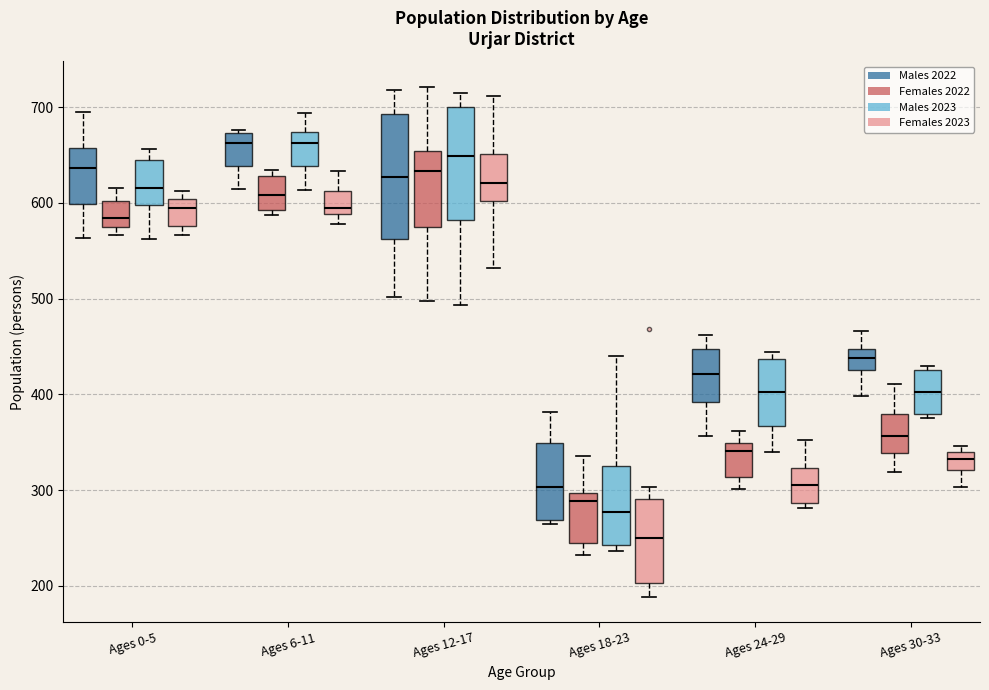

Reading left to right, transcribe this box plot: for each box, give where its median line is, the range the box spans, and where its two whiskers end, as read against the y-axis. The values are not printed on the chart, so give them approximately, as read against the axis.

Ages 0-5 (Males 2022): median 640, box 600 to 660, whiskers 560 to 700
Ages 0-5 (Females 2022): median 580, box 570 to 600, whiskers 570 (just below the box's lower edge) to 620
Ages 0-5 (Males 2023): median 620, box 600 to 640, whiskers 560 to 660
Ages 0-5 (Females 2023): median 590, box 580 to 600, whiskers 570 to 610
Ages 6-11 (Males 2022): median 660, box 640 to 670, whiskers 610 to 680
Ages 6-11 (Females 2022): median 610, box 590 to 630, whiskers 590 (just below the box's lower edge) to 630 (just above the box's upper edge)
Ages 6-11 (Males 2023): median 660, box 640 to 670, whiskers 610 to 690
Ages 6-11 (Females 2023): median 590 (just above the box's lower edge), box 590 to 610, whiskers 580 to 630
Ages 12-17 (Males 2022): median 630, box 560 to 690, whiskers 500 to 720
Ages 12-17 (Females 2022): median 630, box 580 to 650, whiskers 500 to 720
Ages 12-17 (Males 2023): median 650, box 580 to 700, whiskers 490 to 720
Ages 12-17 (Females 2023): median 620, box 600 to 650, whiskers 530 to 710
Ages 18-23 (Males 2022): median 300, box 270 to 350, whiskers 270 (just below the box's lower edge) to 380
Ages 18-23 (Females 2022): median 290, box 250 to 300, whiskers 230 to 340
Ages 18-23 (Males 2023): median 280, box 240 to 320, whiskers 240 (just below the box's lower edge) to 440
Ages 18-23 (Females 2023): median 250, box 200 to 290, whiskers 190 to 300
Ages 24-29 (Males 2022): median 420, box 390 to 450, whiskers 360 to 460
Ages 24-29 (Females 2022): median 340, box 310 to 350, whiskers 300 to 360
Ages 24-29 (Males 2023): median 400, box 370 to 440, whiskers 340 to 440 (just above the box's upper edge)
Ages 24-29 (Females 2023): median 310, box 290 to 320, whiskers 280 to 350
Ages 30-33 (Males 2022): median 440, box 430 to 450, whiskers 400 to 470
Ages 30-33 (Females 2022): median 360, box 340 to 380, whiskers 320 to 410
Ages 30-33 (Males 2023): median 400, box 380 to 430, whiskers 380 (just below the box's lower edge) to 430 (just above the box's upper edge)
Ages 30-33 (Females 2023): median 330, box 320 to 340, whiskers 300 to 350